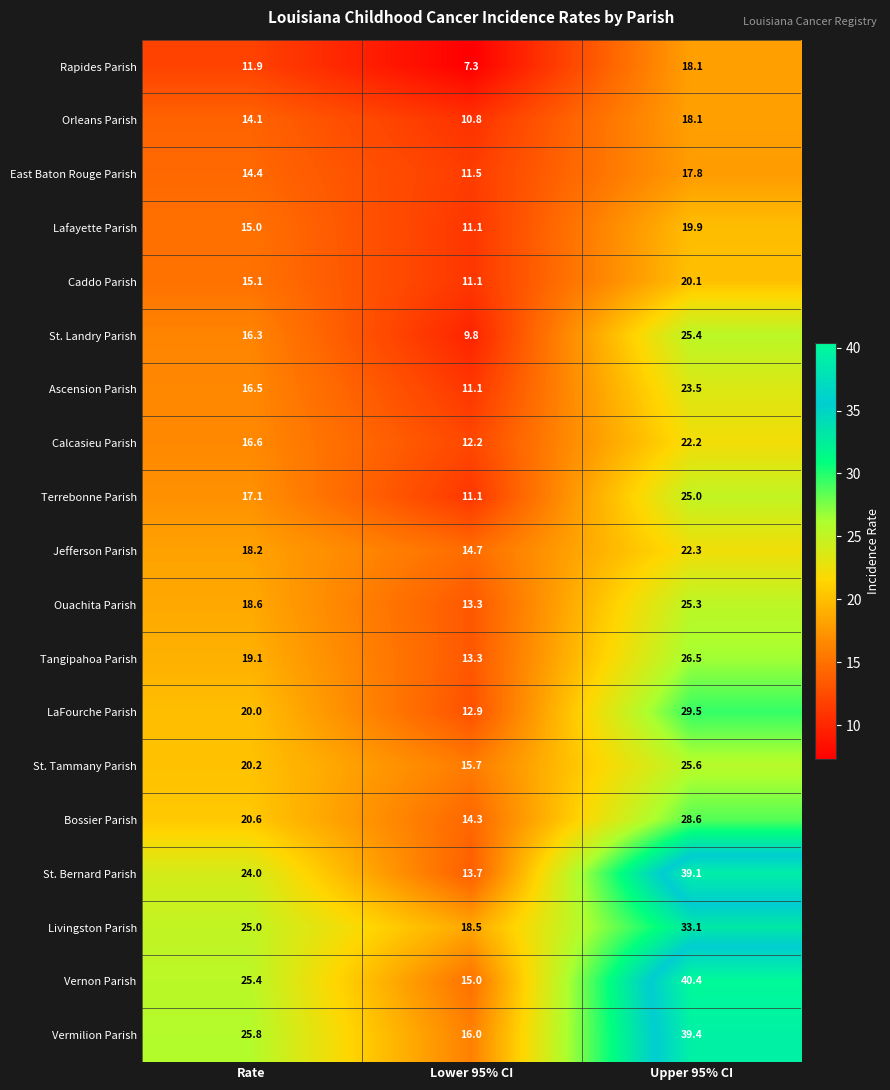

At which category does the chart reach its minimum across all series?

Lower 95% CI